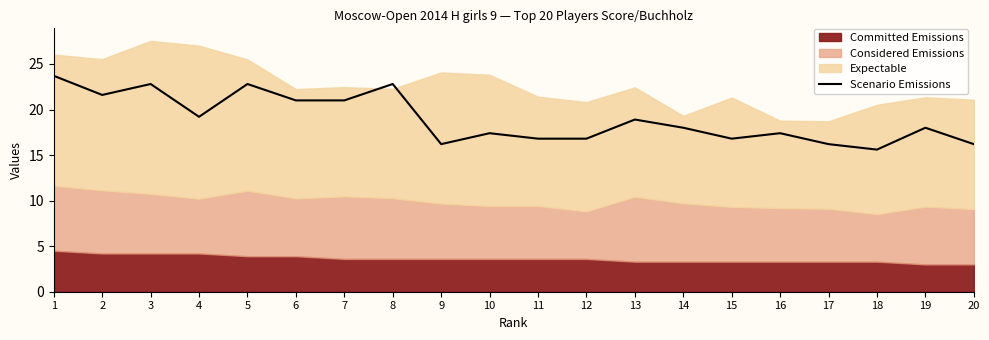

What is the value of the 12th point from the left?

16.8